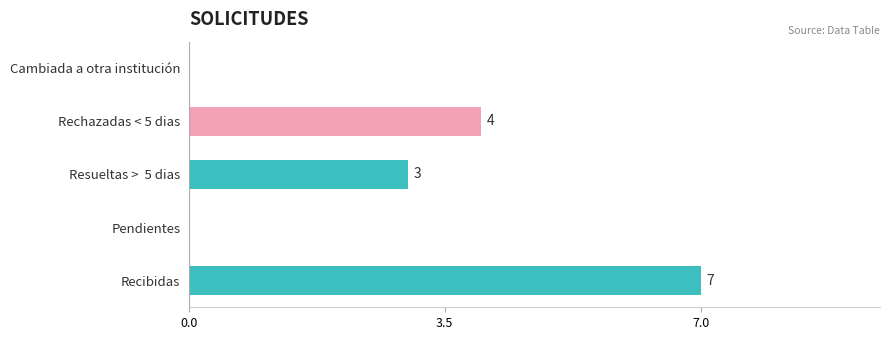

Which has a higher value, Resueltas >  5 dias or Pendientes?

Resueltas >  5 dias